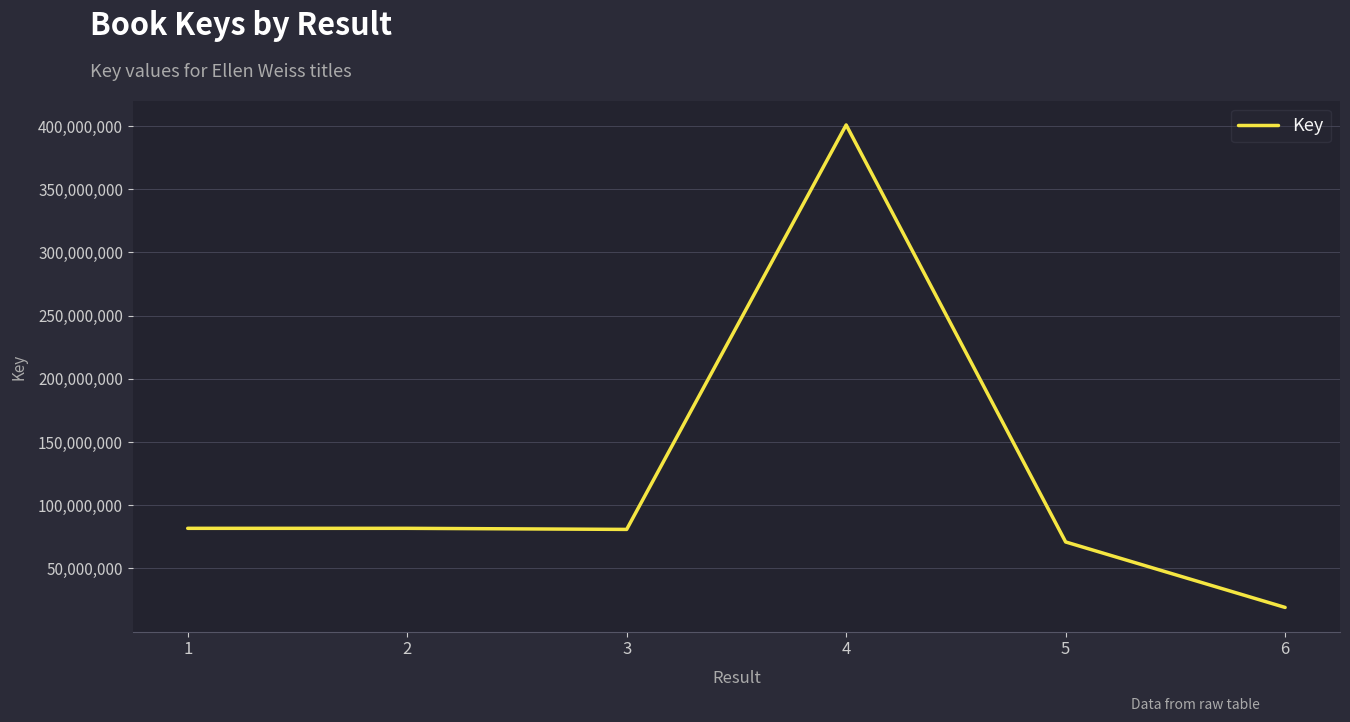

How many distinct data groups are displayed?

1